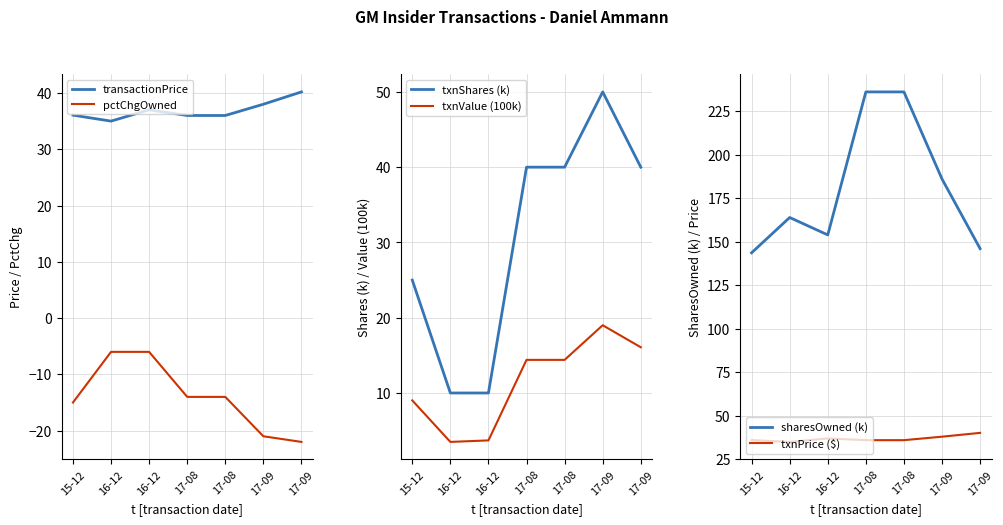

What is the lowest value of the sharesOwned (k) series?

143.6